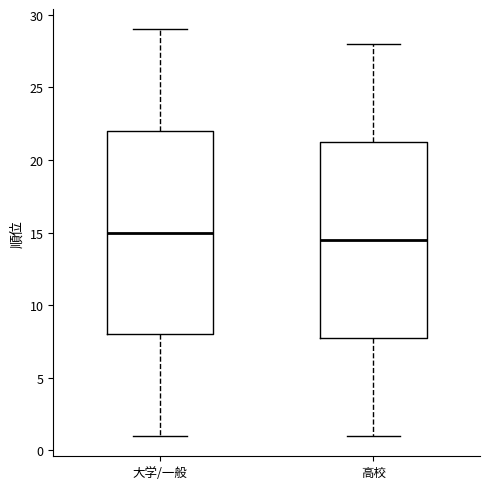

Which box is the tallest, from its lower edge to its upper edge?

大学/一般